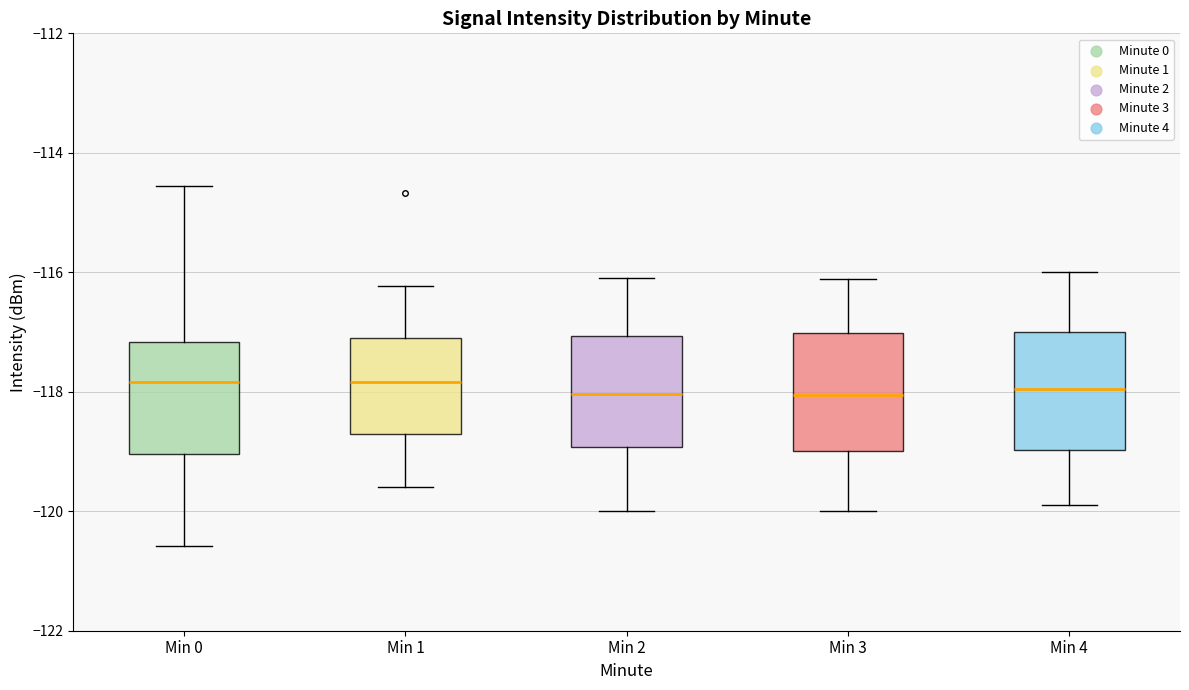

Where is the upper edge of the box for Min 4 on the y-axis? The values are not printed on the chart, so give them approximately, as read against the axis.

-117.0